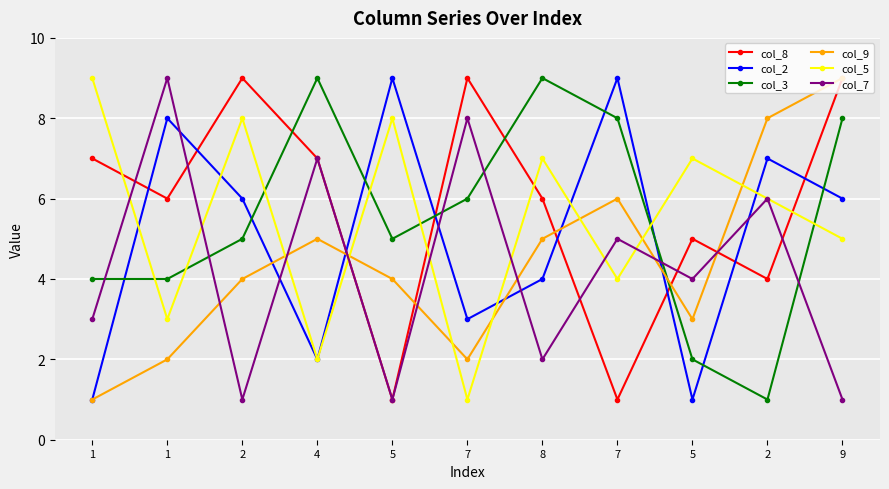

How many series are shown in this chart?

6